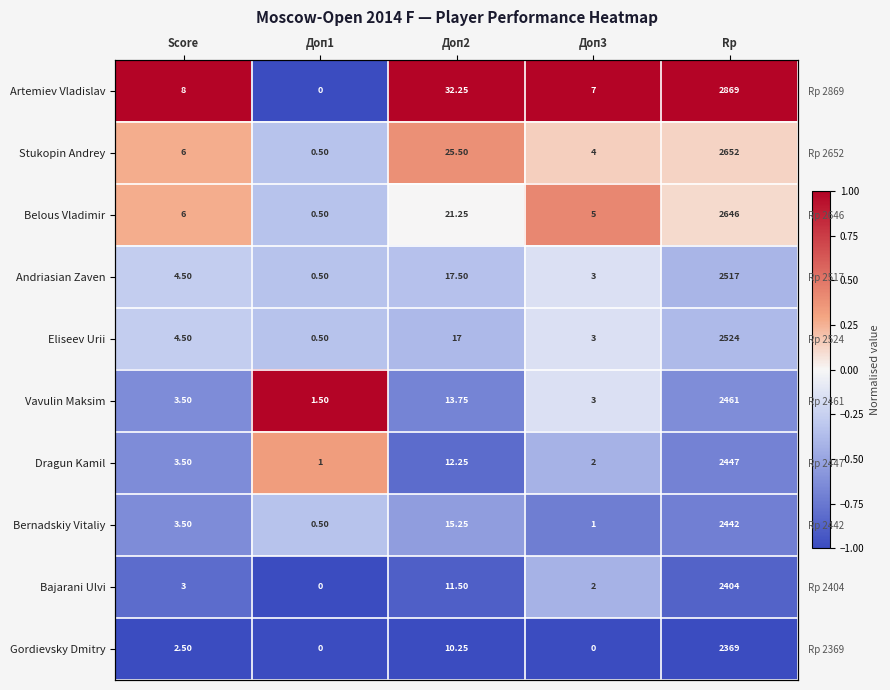

Which label corresponds to the smallest value in the chart?

Доп1